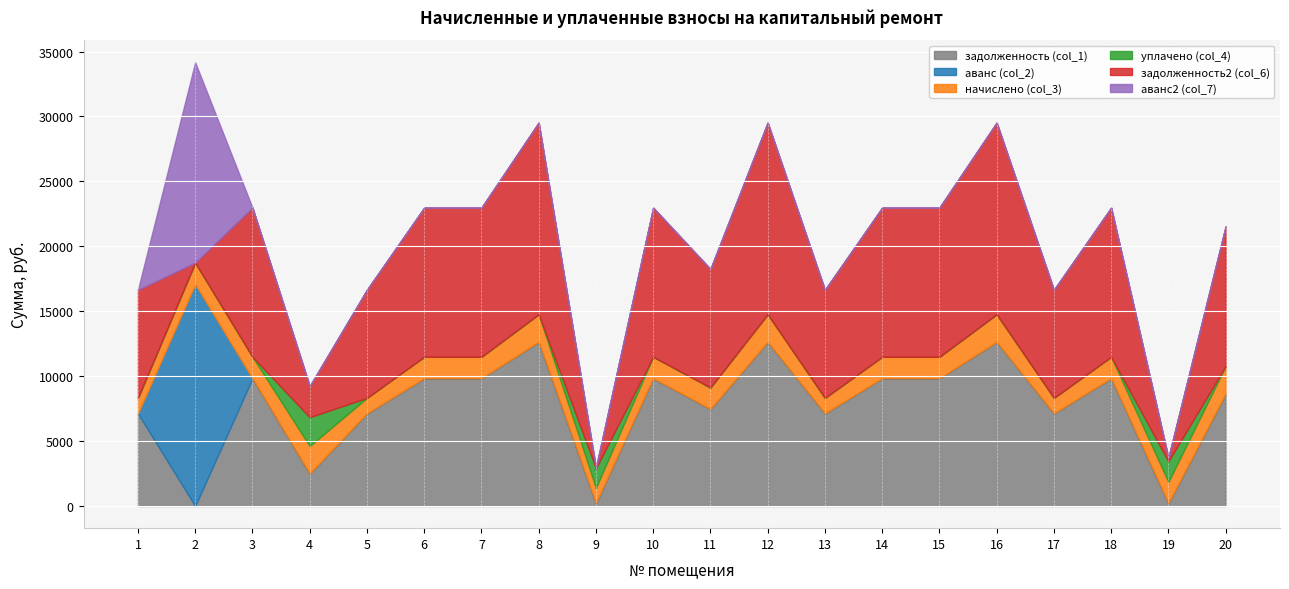

Reading left to right, what are all the values shown in this chart?

задолженность (col_1): 7123.2	0.0	9830.4	2485.8	7123.2	9830.4	9830.4	12633.6	200.3	9830.4	7466.4	12633.6	7123.2	9830.4	9830.4	12633.6	7123.2	9830.4	198.8	8633.6
аванс (col_2): 0.0	17085.0	0.0	0.0	0.0	0.0	0.0	0.0	0.0	0.0	0.0	0.0	0.0	0.0	0.0	0.0	0.0	0.0	0.0	0.0
начислено (col_3): 1202.0	1658.9	1658.9	2131.9	1202.0	1658.9	1658.9	2131.9	1202.0	1658.9	1658.9	2131.9	1202.0	1658.9	1658.9	2131.9	1202.0	1658.9	1658.9	2131.9
уплачено (col_4): 0.0	0.0	0.0	2224.0	0.0	0.0	0.0	0.0	1500.4	0.0	0.0	0.0	0.0	0.0	0.0	0.0	0.0	0.0	1585.0	0.0
задолженность2 (col_6): 8325.2	0.0	11489.3	2393.8	8325.2	11489.3	11489.3	14765.5	0.0	11489.3	9125.3	14765.5	8325.2	11489.3	11489.3	14765.5	8325.2	11489.3	272.6	10765.5
аванс2 (col_7): 0.0	15426.1	0.0	0.0	0.0	0.0	0.0	0.0	98.0	0.0	0.0	0.0	0.0	0.0	0.0	0.0	0.0	0.0	0.0	0.0